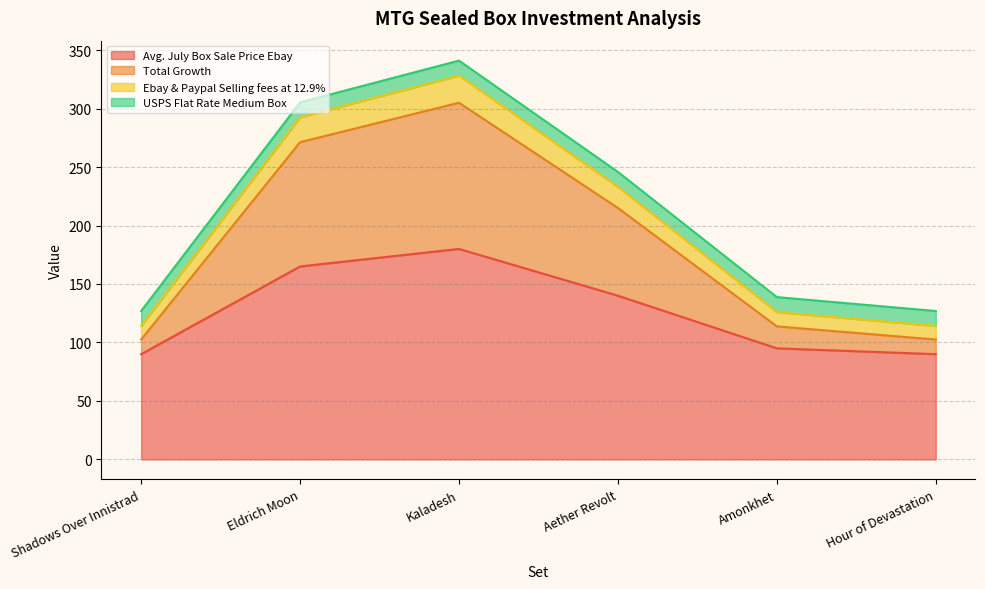

True or false: Avg. July Box Sale Price Ebay and Ebay & Paypal Selling fees at 12.9% intersect in this chart.

False